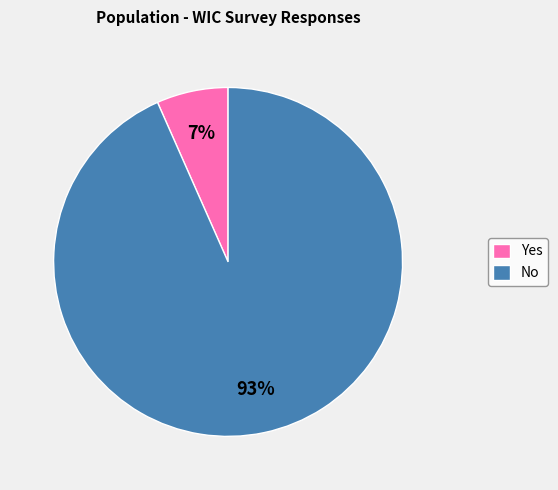

What is the largest slice in the pie chart?

No